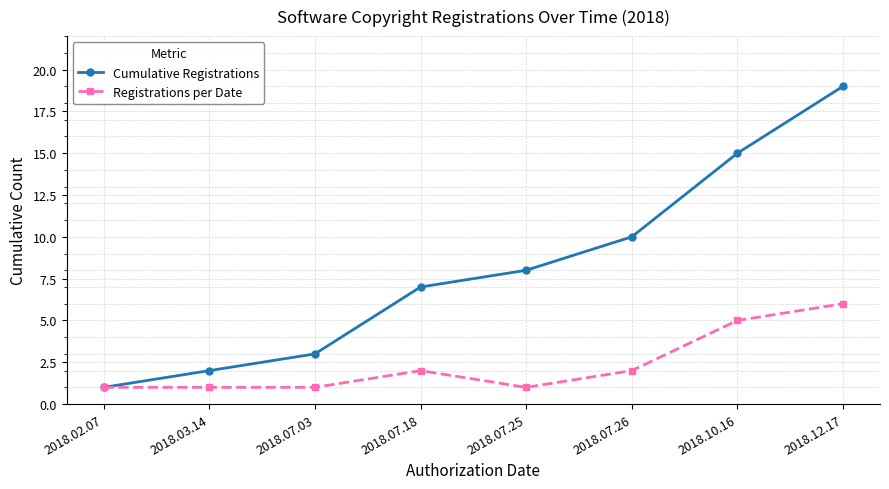

What is the difference between the highest and lowest values at 2018.10.16?

10